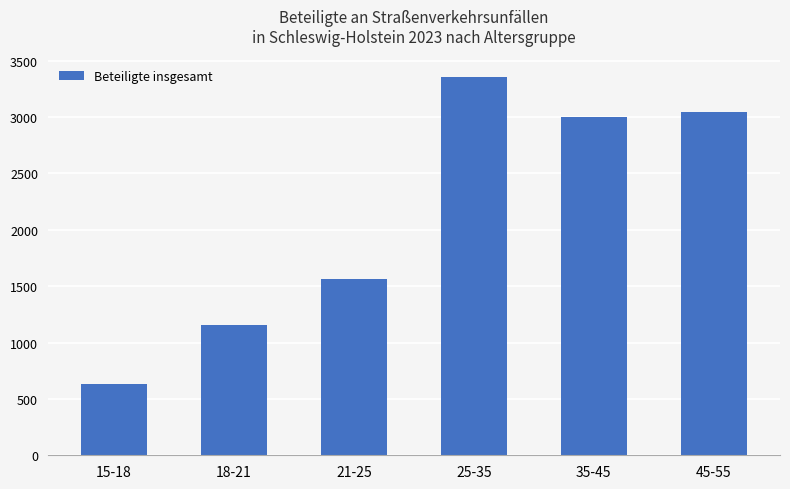

At which label is the value closest to 1991?

21-25